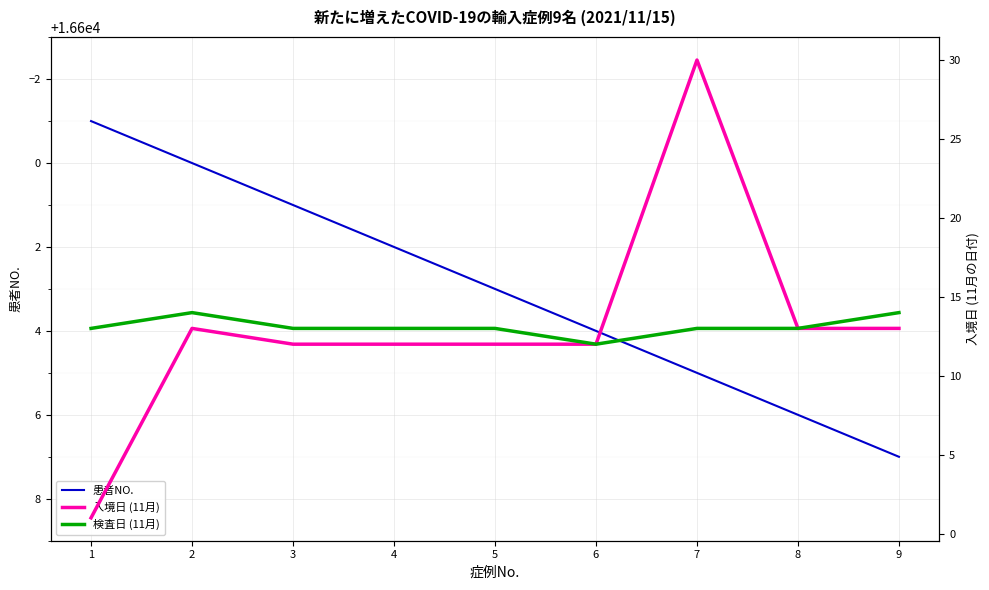

True or false: 入境日 (11月) and 検査日 (11月) cross at least once.

False